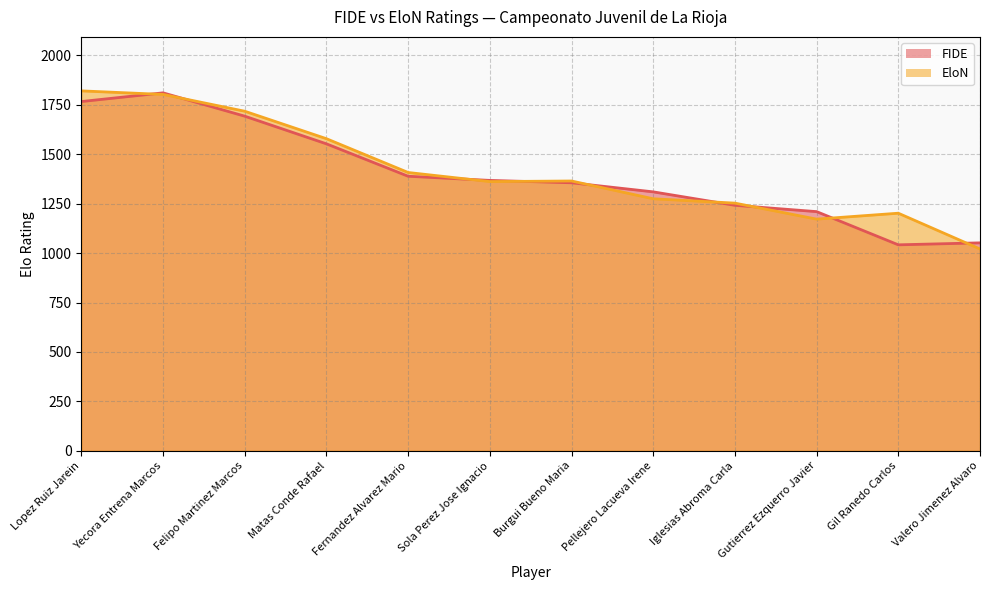

Where do FIDE and EloN first cross each other?

Lopez Ruiz Jarein and Yecora Entrena Marcos